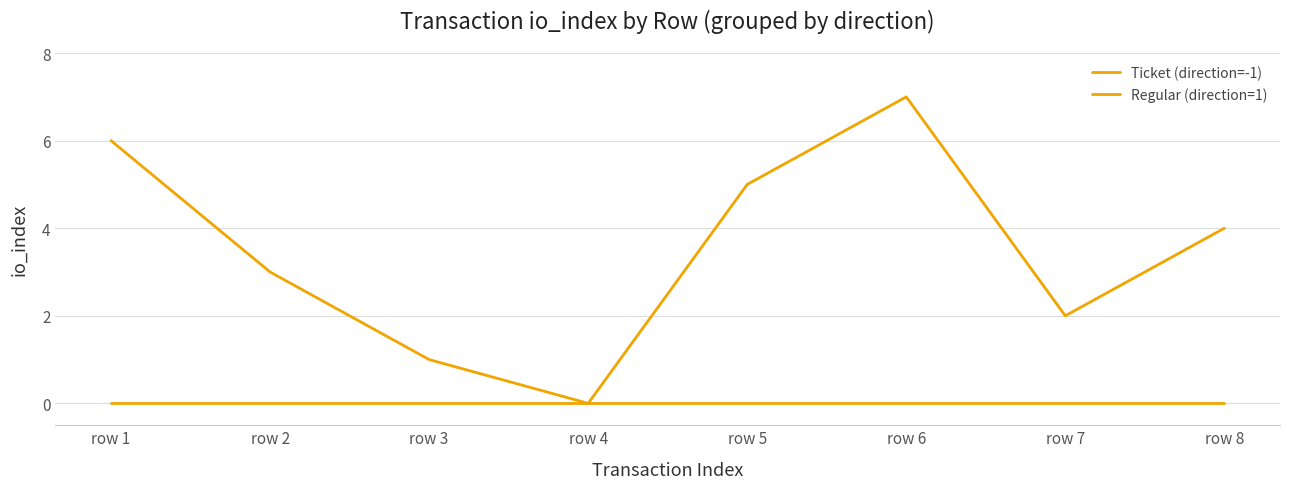

Does the chart have visible grid lines?

Yes